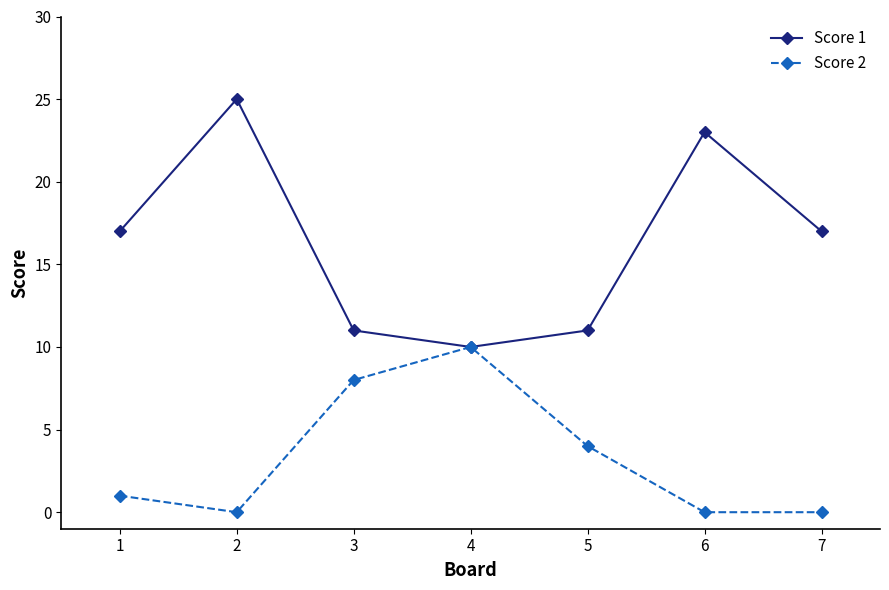

Rank the series by their maximum value, from lowest to highest.

Score 2, Score 1